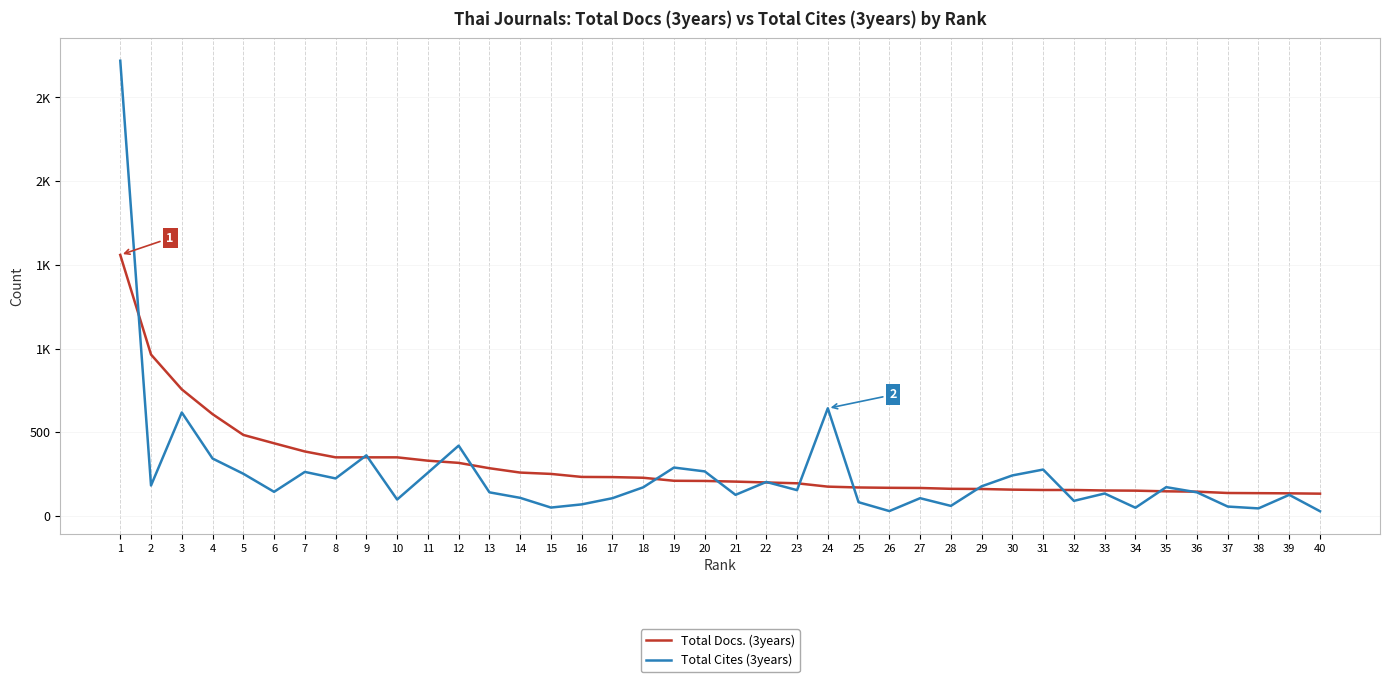

The Total Docs. (3years) series shows 263 at 24. True or false?

False